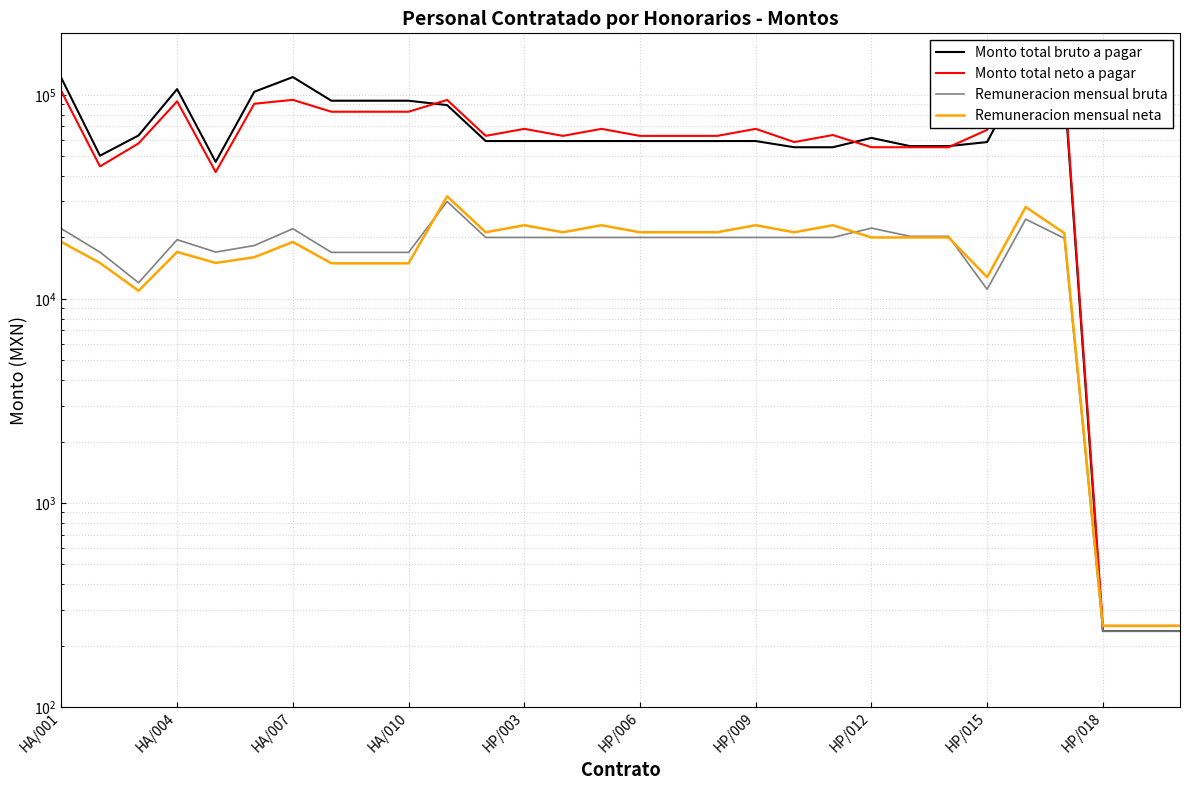

What is the sum of the Remuneracion mensual neta values at 11 and HA/001?

40200.0